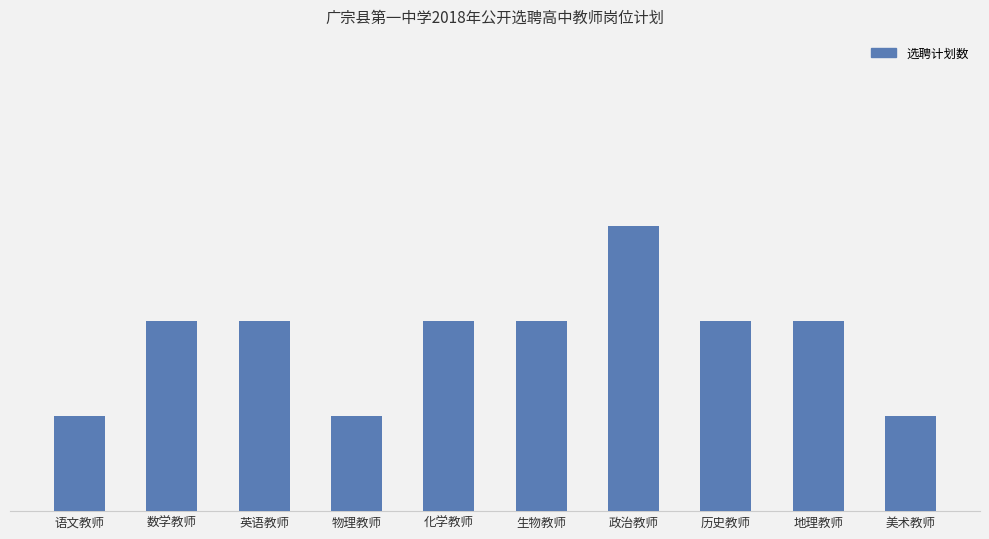

List the labels in order of value, smallest first.

语文教师, 物理教师, 美术教师, 数学教师, 英语教师, 化学教师, 生物教师, 历史教师, 地理教师, 政治教师